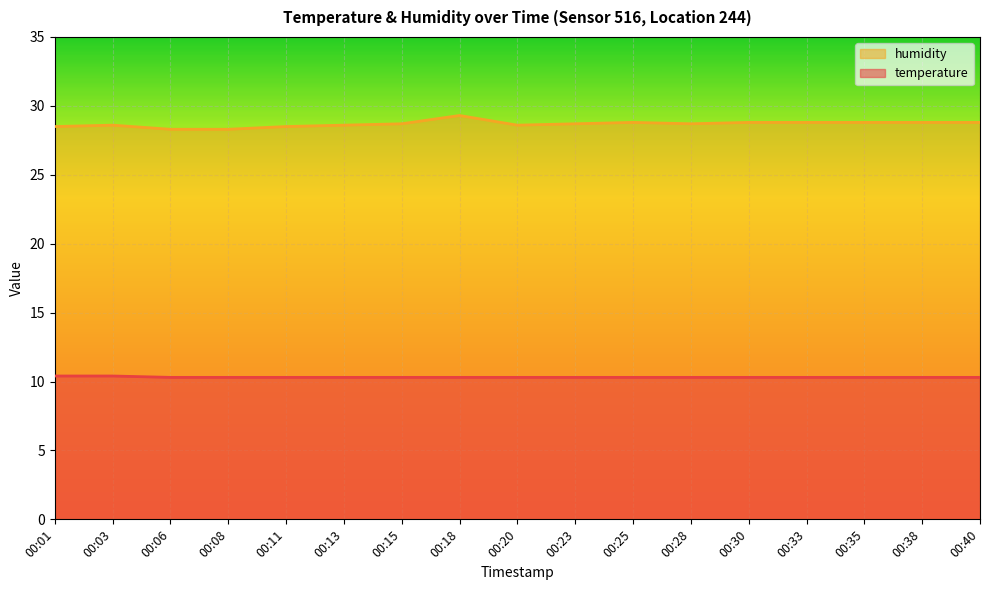

Rank the series by their average value, from highest to lowest.

humidity, temperature